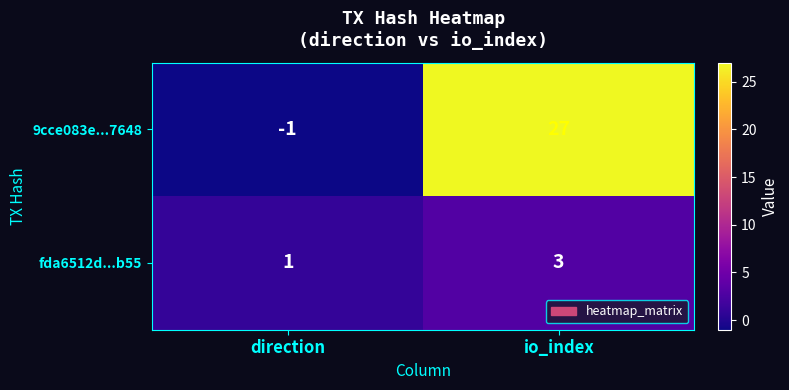

Reading right to left, list all the values displayed in this chart.

9cce083e...7648: 27	-1
fda6512d...b55: 3	1